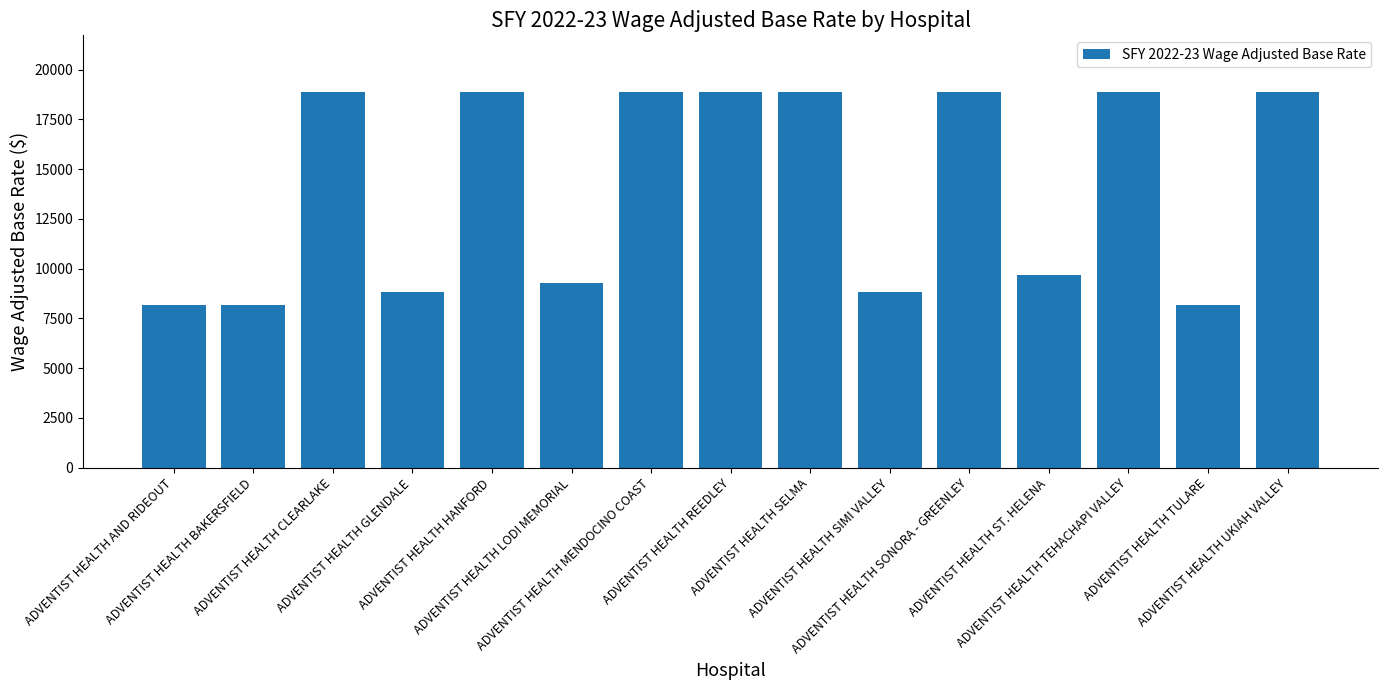

The chart shows a value of 7185 at ADVENTIST HEALTH SELMA. True or false?

False